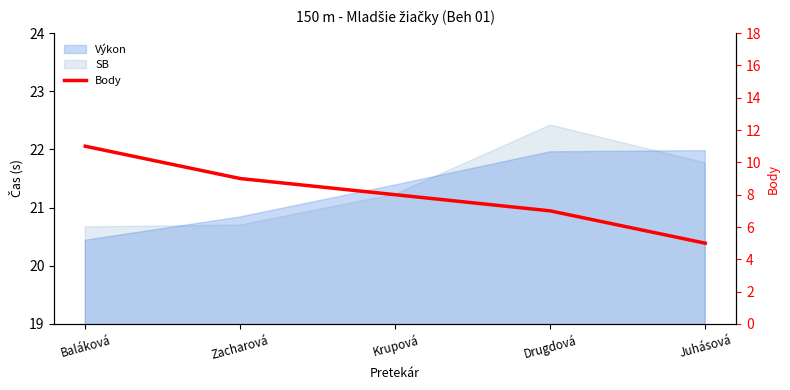

How many values exceed 8?

2